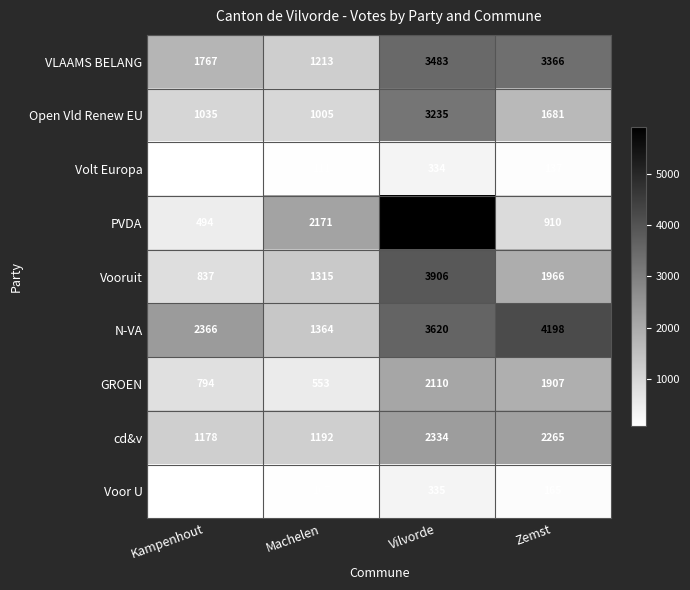

List the series in order of their peak value, lowest first.

Volt Europa, Voor U, GROEN, cd&v, Open Vld Renew EU, VLAAMS BELANG, Vooruit, N-VA, PVDA